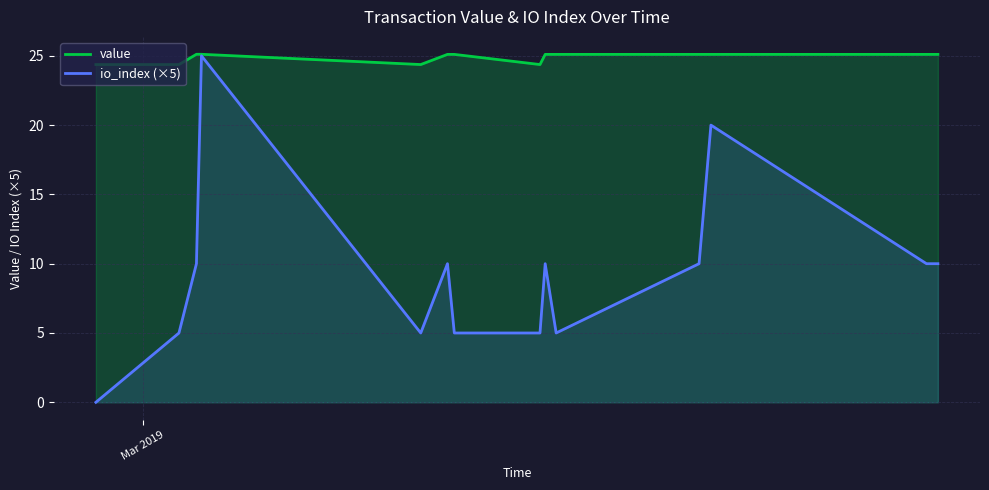

What is the difference between the second highest and second lowest values in the value series?

0.7